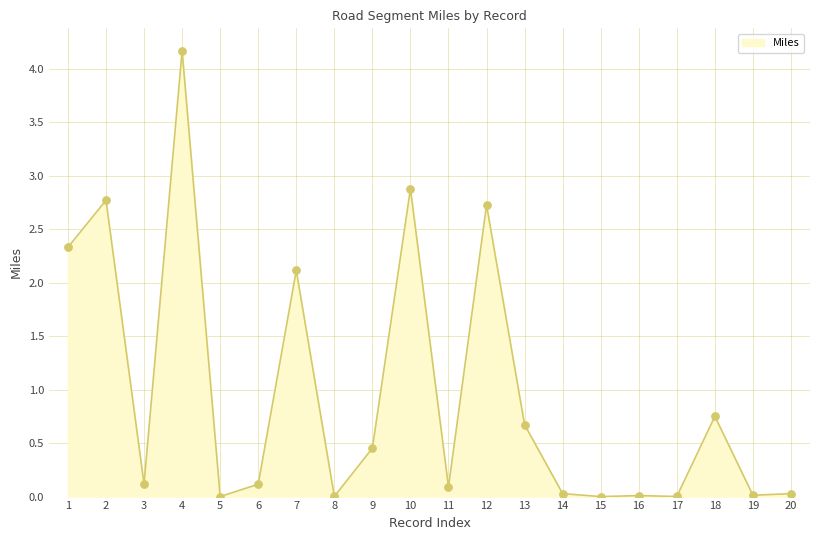

At which label is the value closest to 2?

7